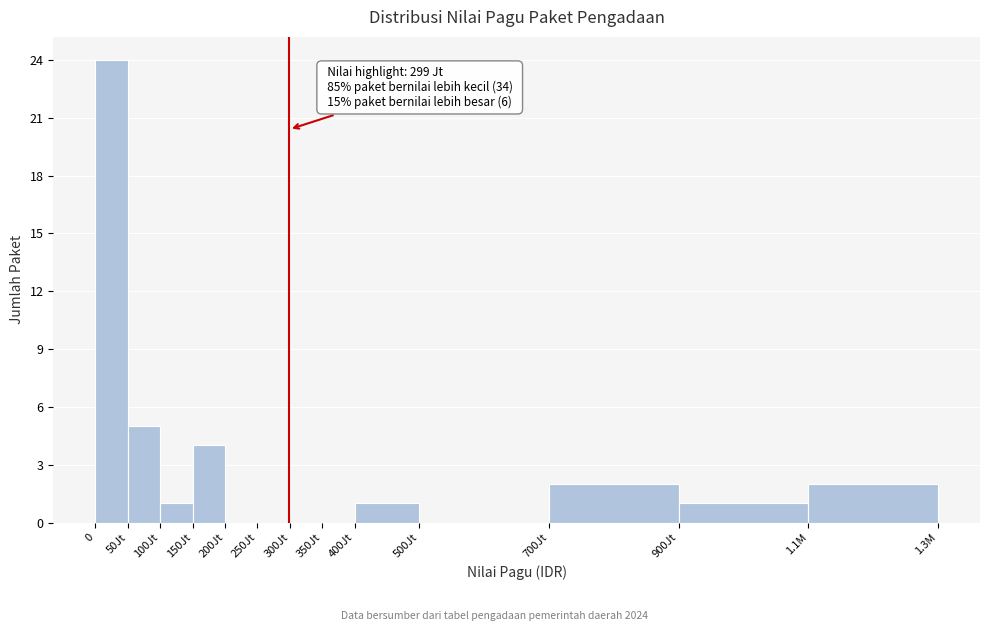

Reading left to right, list all the values displayed in this chart.

0=24	50Jt=5	100Jt=1	150Jt=4	200Jt=0	250Jt=0	300Jt=0	350Jt=0	400Jt=1	500Jt=0	700Jt=2	900Jt=1	1.1M=2